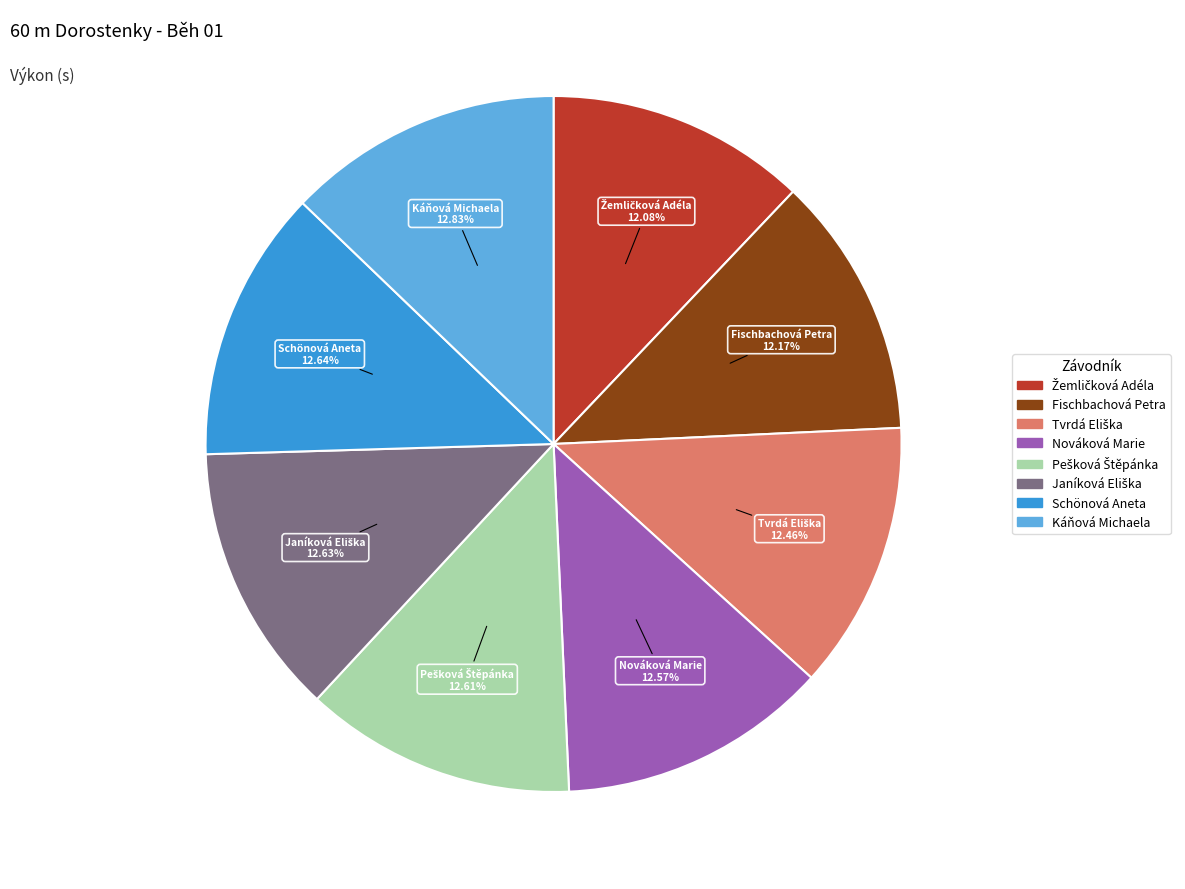

Does any single category account for the majority?

No